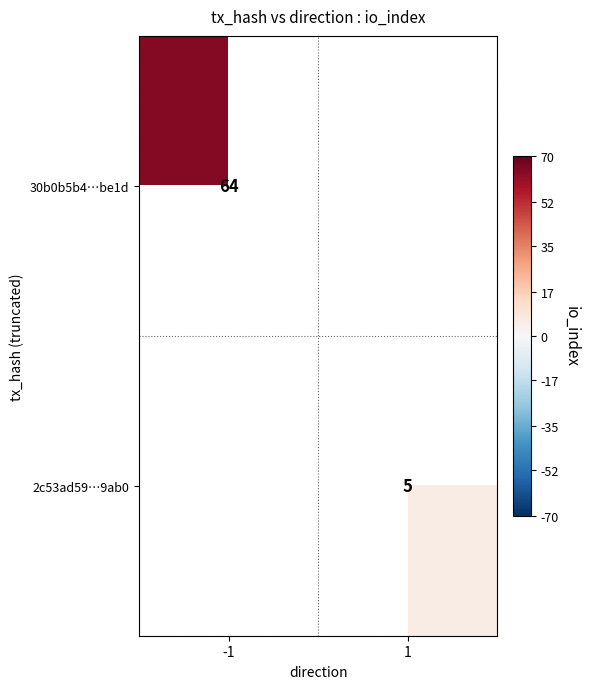

The value of 2c53ad59…9ab0 at 1 is 2. True or false?

False